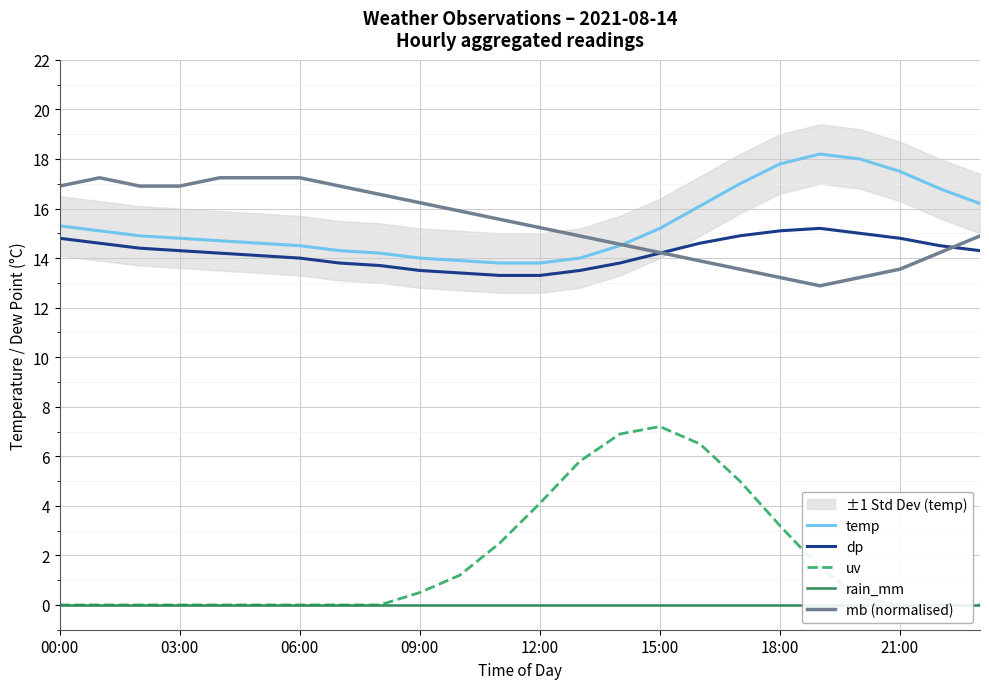

Is it true that dp equals 14.3 at 03:00?

True